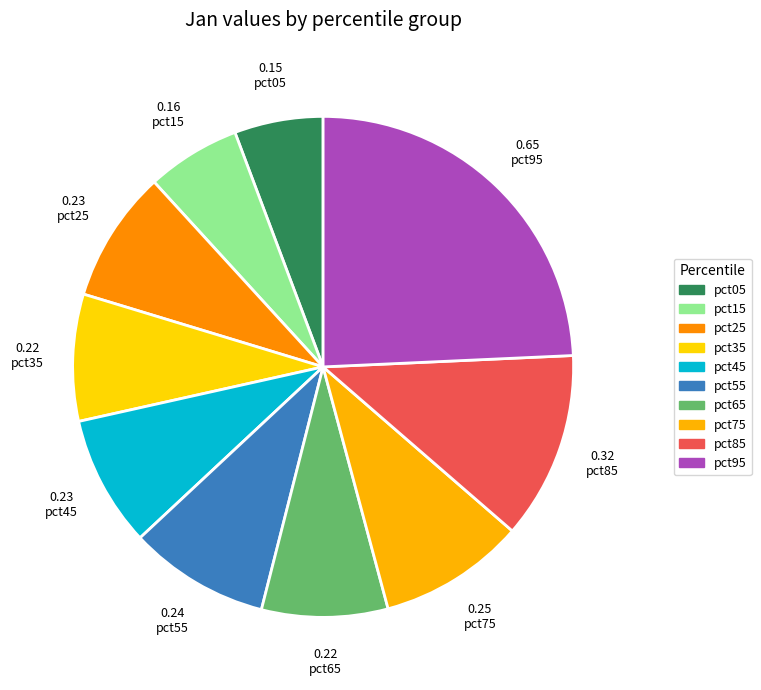

Between pct65 and pct45, which is larger?

pct45